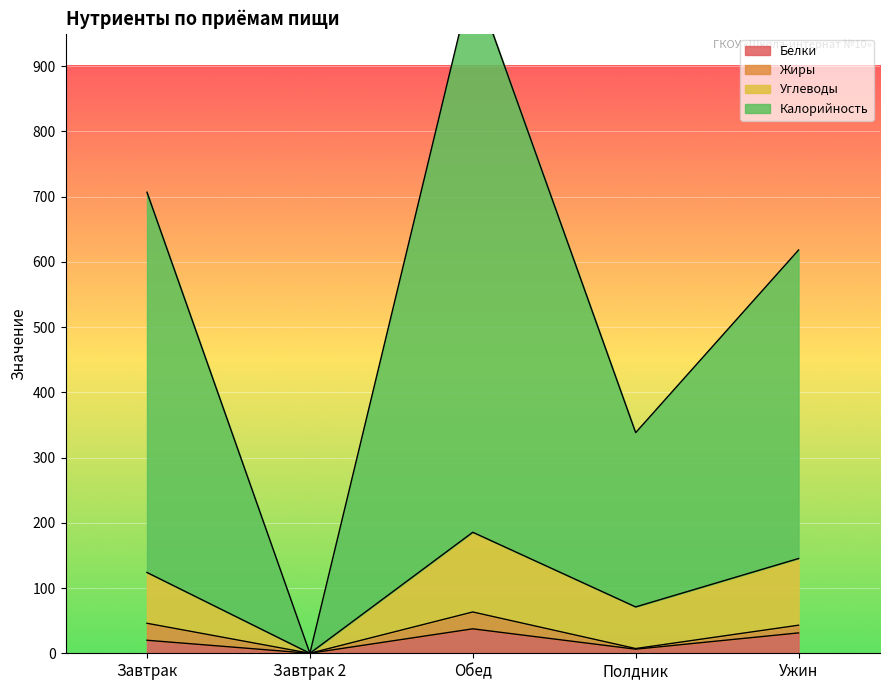

The value of Белки at Обед is 37.5. True or false?

True